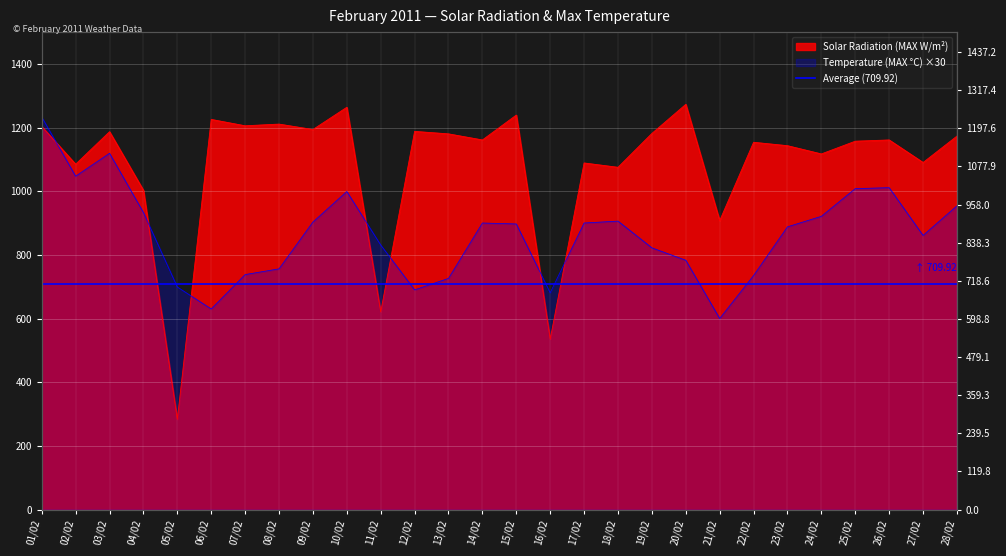

Reading right to left, what are all the values shown in this chart?

Temperature (MAX °C): 954.0	861.0	1011.0	1008.0	921.0	888.0	735.0	600.0	783.0	822.0	906.0	900.0	681.0	897.0	900.0	726.0	690.0	831.0	999.0	903.0	756.0	738.0	630.0	699.0	933.0	1119.0	1047.0	1233.0
Solar Radiation (MAX W/m²): 1173.1	1090.1	1160.9	1157.0	1117.0	1142.9	1153.6	907.4	1272.8	1181.4	1075.0	1088.6	535.3	1239.1	1160.9	1180.0	1187.8	620.8	1263.5	1193.7	1210.7	1205.4	1225.4	283.3	1002.7	1186.8	1084.7	1203.4